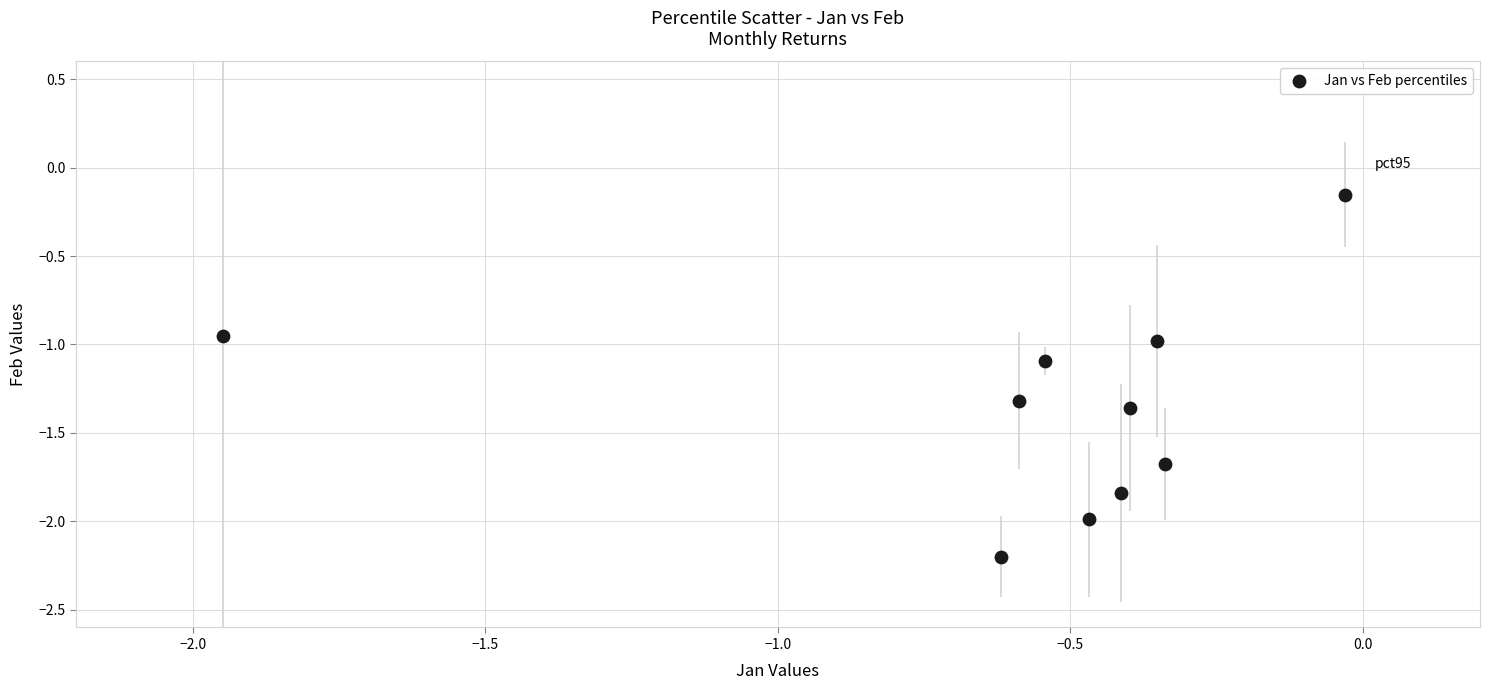

What is the average X value?

-0.6